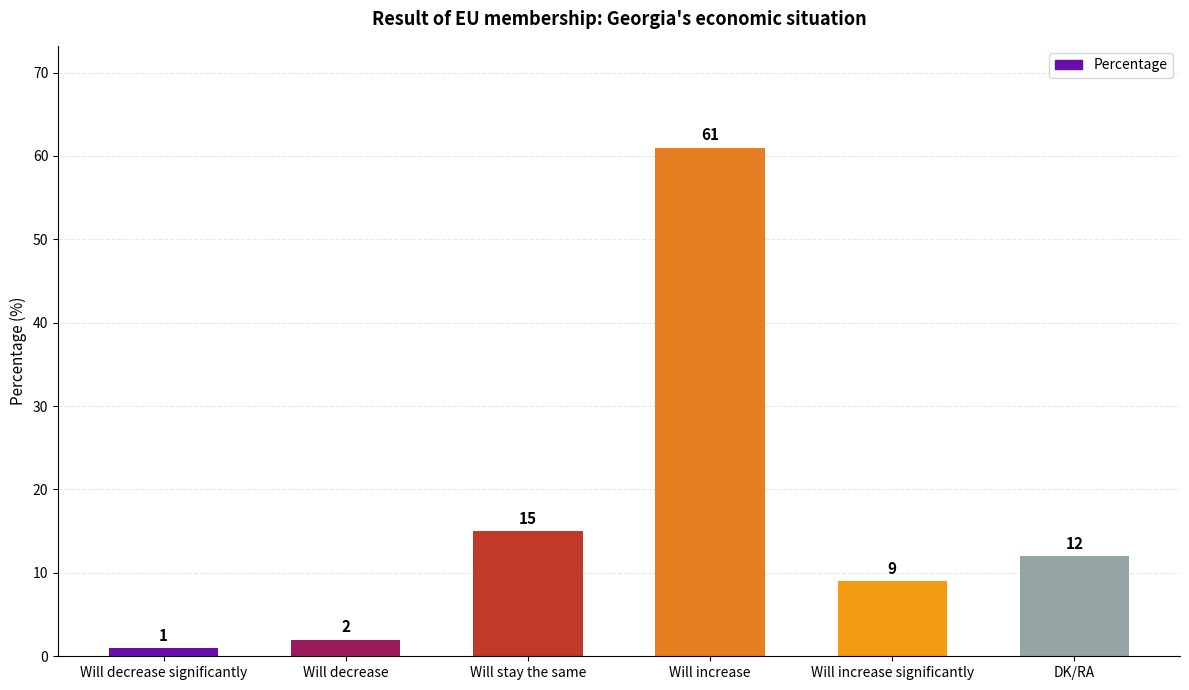

Approximately how many times larger is the value at Will increase compared to Will decrease significantly?

61.0